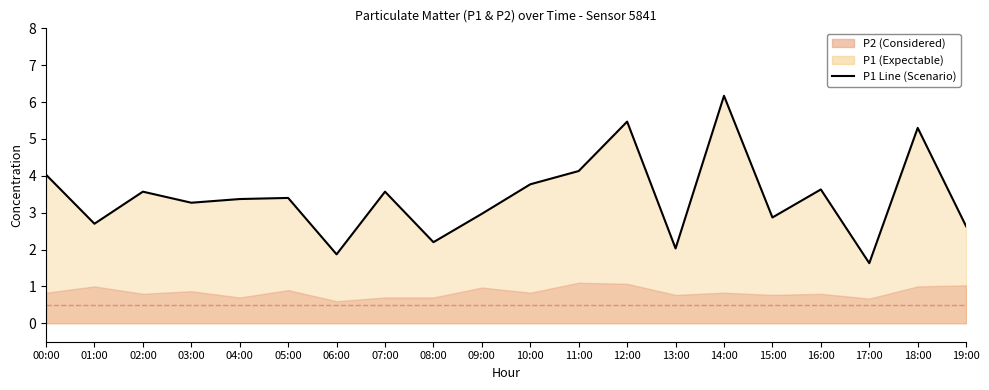

Which has a higher value, 08:00 or 05:00?

05:00